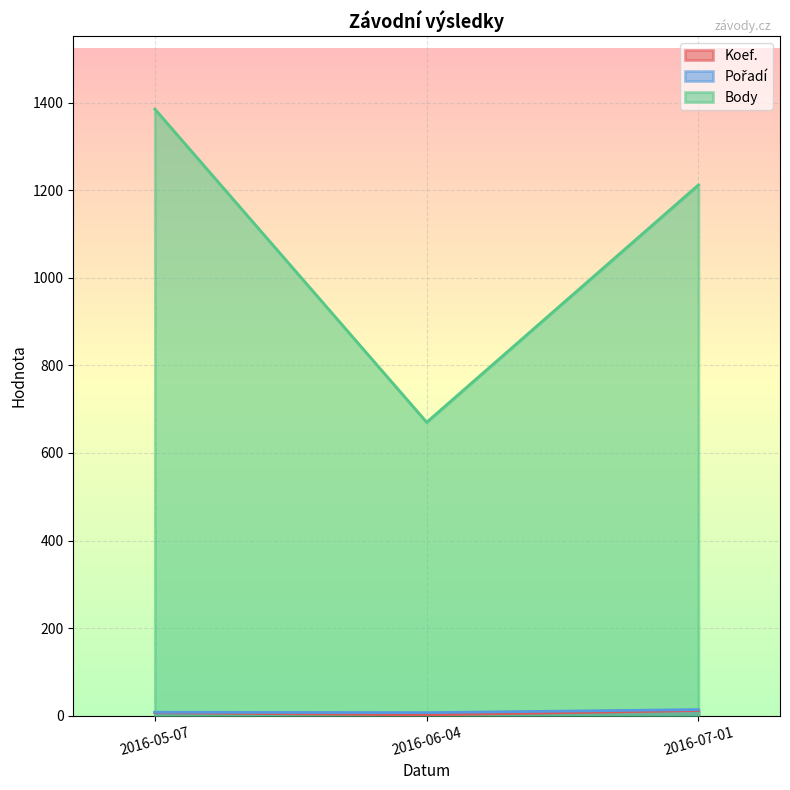

What is the sum of all Body values?

3267